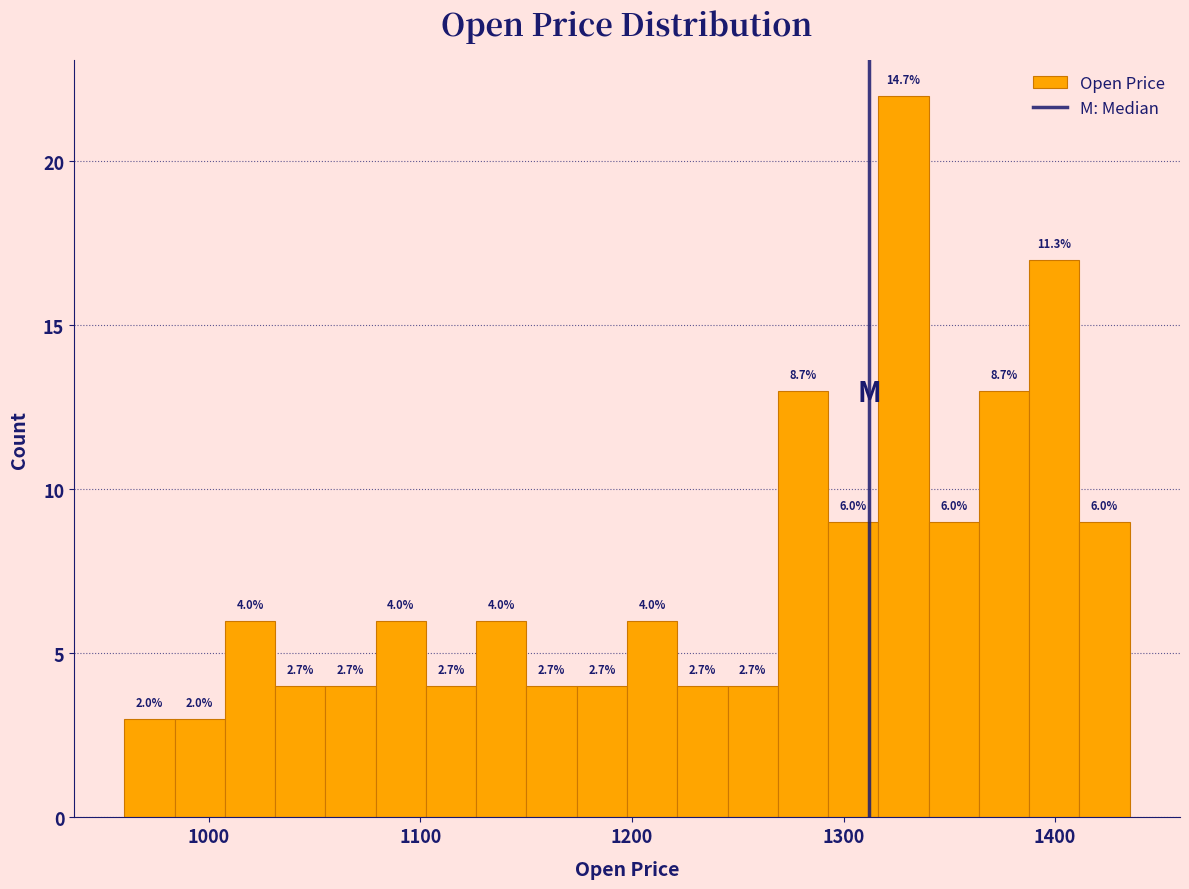

Read against the x-axis, roughly where is the centre of the tallest bar?

1330